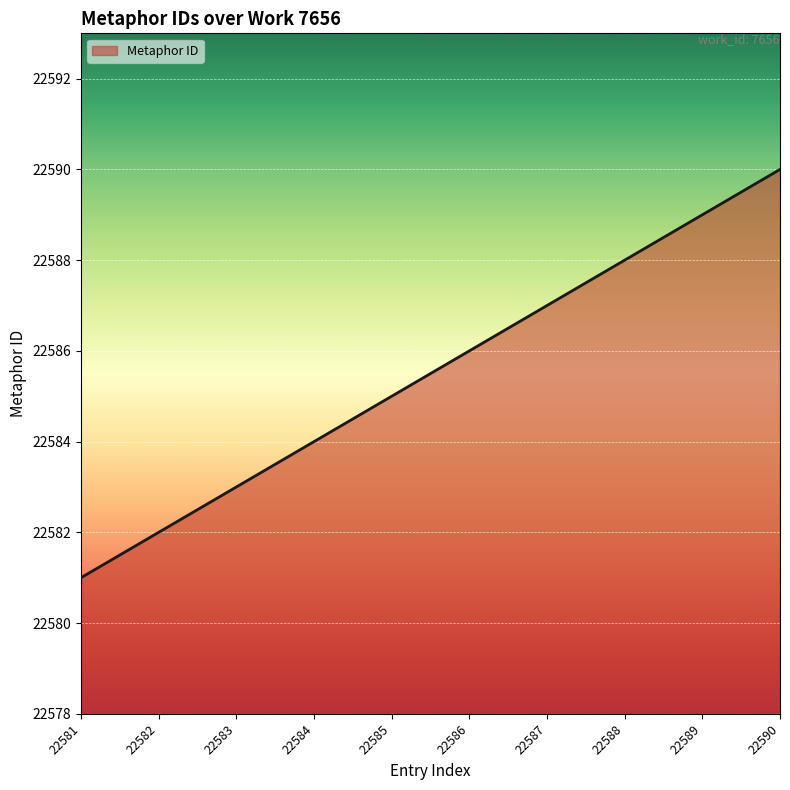

The chart shows a value of 12807 at 22585. True or false?

False